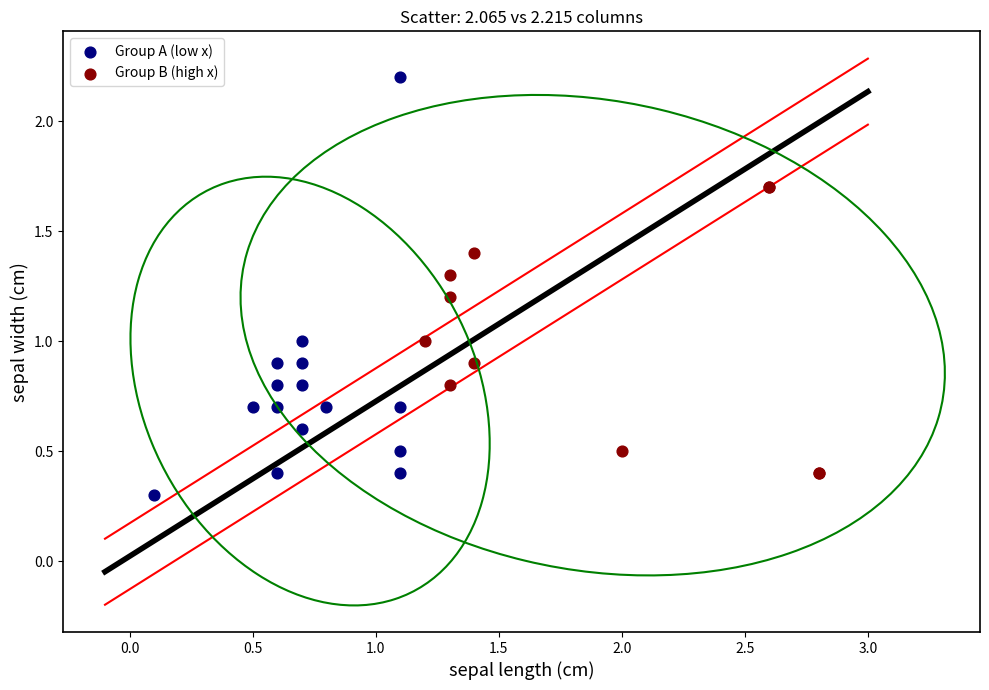

Which series reaches the minimum Y coordinate?

Group A (low x)